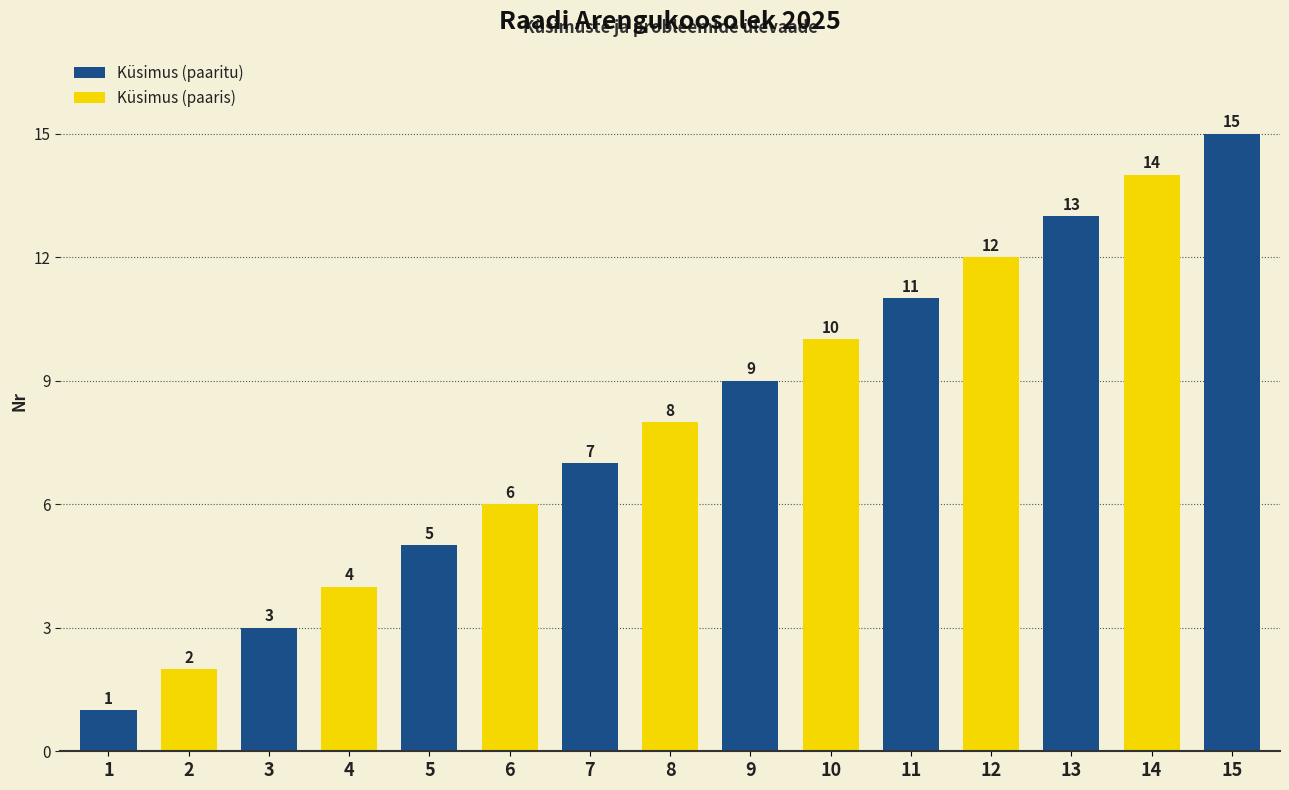

Which label corresponds to the smallest value in the chart?

1